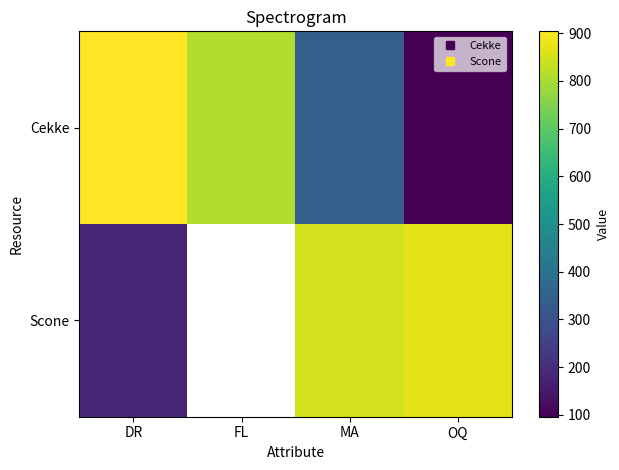

What is the smallest value displayed?

96.0